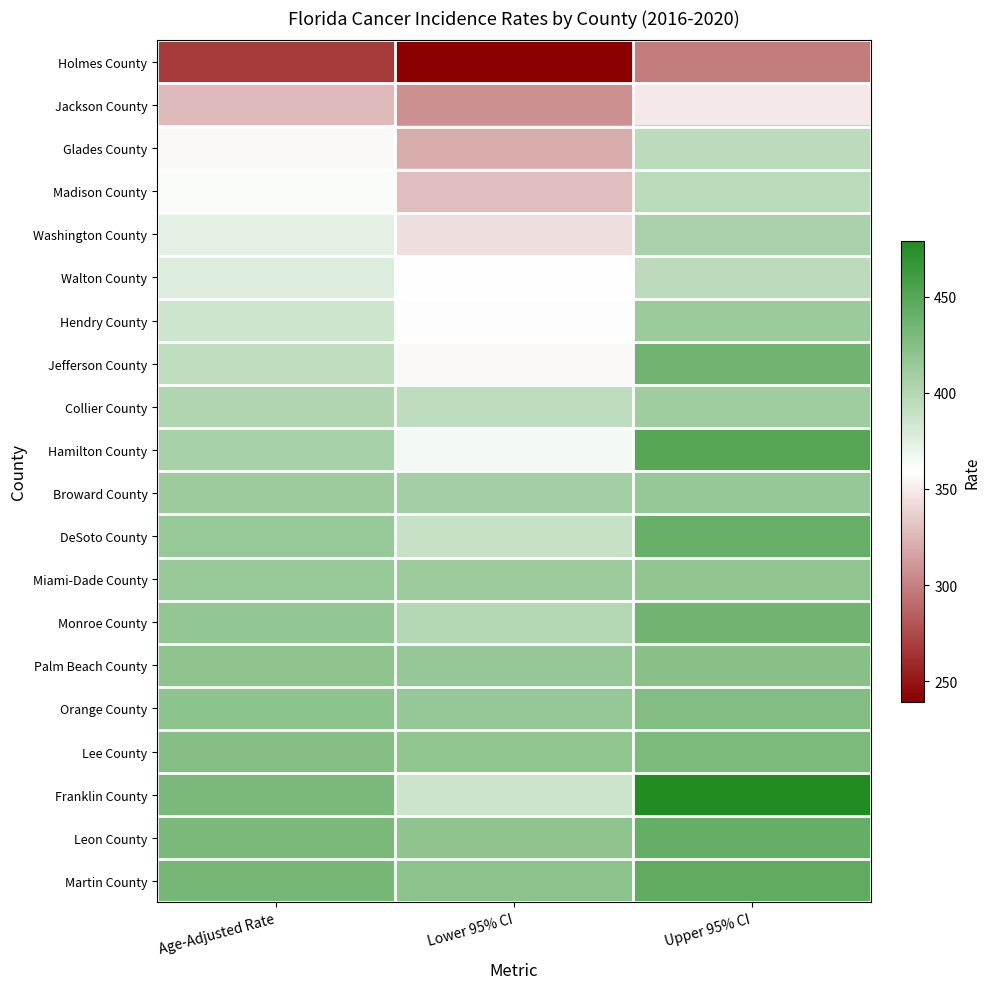

Reading left to right, what are all the values shown in this chart?

Holmes County: Age-Adjusted Rate=267.2	Lower 95% CI=239.5	Upper 95% CI=297.5
Jackson County: Age-Adjusted Rate=327.2	Lower 95% CI=307.4	Upper 95% CI=348.2
Glades County: Age-Adjusted Rate=355.8	Lower 95% CI=320.3	Upper 95% CI=395.0
Madison County: Age-Adjusted Rate=361.1	Lower 95% CI=328.7	Upper 95% CI=396.2
Washington County: Age-Adjusted Rate=373.2	Lower 95% CI=343.6	Upper 95% CI=404.8
Walton County: Age-Adjusted Rate=377.4	Lower 95% CI=360.0	Upper 95% CI=395.6
Hendry County: Age-Adjusted Rate=385.9	Lower 95% CI=360.2	Upper 95% CI=412.9
Jefferson County: Age-Adjusted Rate=393.6	Lower 95% CI=355.9	Upper 95% CI=434.9
Collier County: Age-Adjusted Rate=402.0	Lower 95% CI=394.4	Upper 95% CI=409.7
Hamilton County: Age-Adjusted Rate=405.9	Lower 95% CI=364.9	Upper 95% CI=450.6
Broward County: Age-Adjusted Rate=412.0	Lower 95% CI=408.3	Upper 95% CI=415.7
DeSoto County: Age-Adjusted Rate=414.4	Lower 95% CI=389.4	Upper 95% CI=440.8
Miami-Dade County: Age-Adjusted Rate=415.1	Lower 95% CI=412.0	Upper 95% CI=418.3
Monroe County: Age-Adjusted Rate=417.4	Lower 95% CI=400.2	Upper 95% CI=435.2
Palm Beach County: Age-Adjusted Rate=419.6	Lower 95% CI=415.6	Upper 95% CI=423.6
Orange County: Age-Adjusted Rate=420.6	Lower 95% CI=415.7	Upper 95% CI=425.6
Lee County: Age-Adjusted Rate=423.9	Lower 95% CI=418.3	Upper 95% CI=429.5
Franklin County: Age-Adjusted Rate=430.6	Lower 95% CI=386.7	Upper 95% CI=478.8
Leon County: Age-Adjusted Rate=430.7	Lower 95% CI=419.8	Upper 95% CI=441.7
Martin County: Age-Adjusted Rate=432.4	Lower 95% CI=420.6	Upper 95% CI=444.6